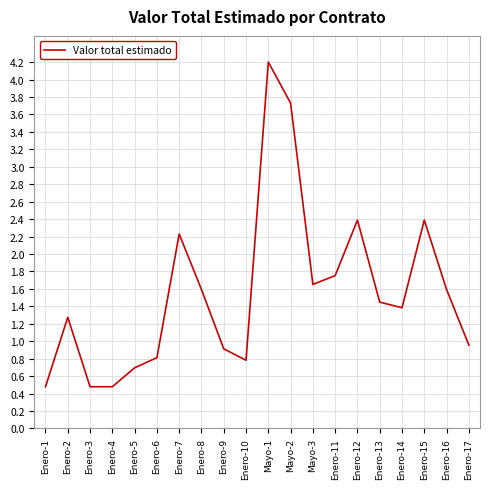

Is it true that the value at Enero-6 is 0.3?

False